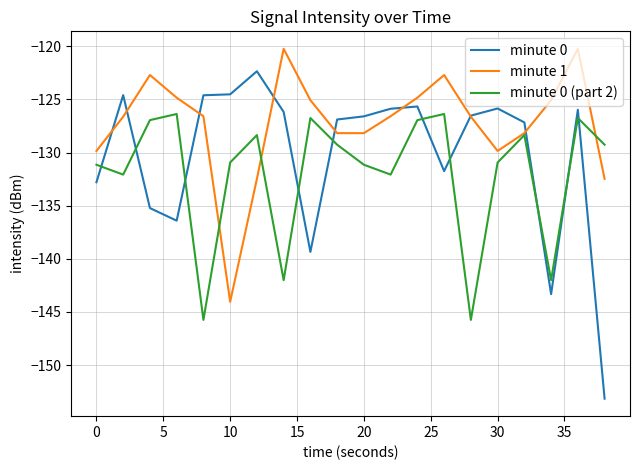

List the series in order of their peak value, lowest first.

minute 0 (part 2), minute 0, minute 1